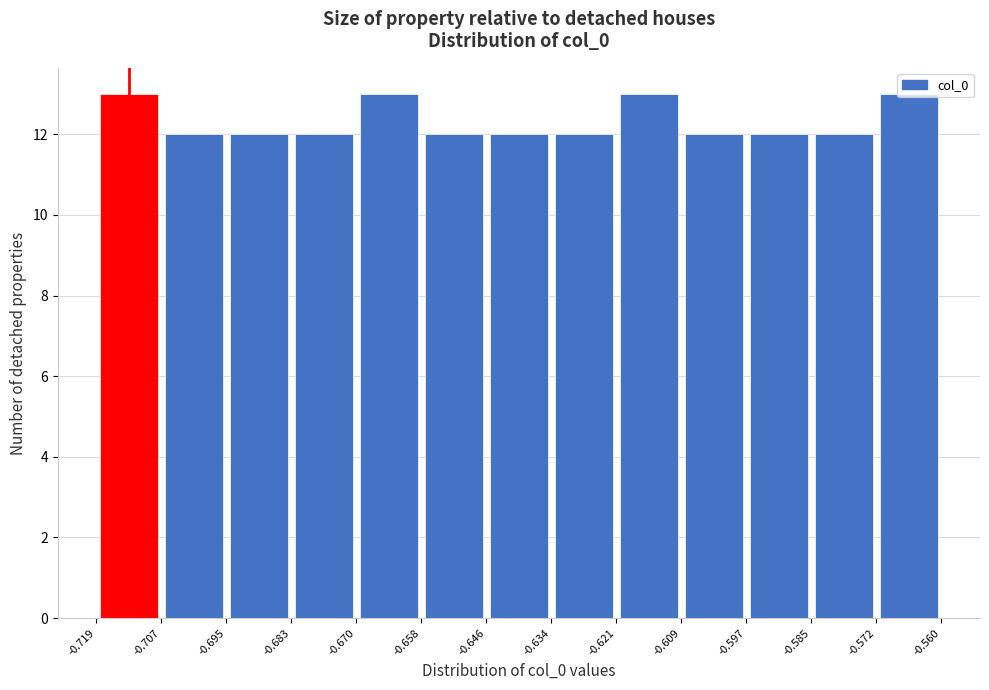

How tall is the bar that spans -0.683 to -0.670 on the x-axis? The values are not printed on the chart, so give them approximately, as read against the axis.

12